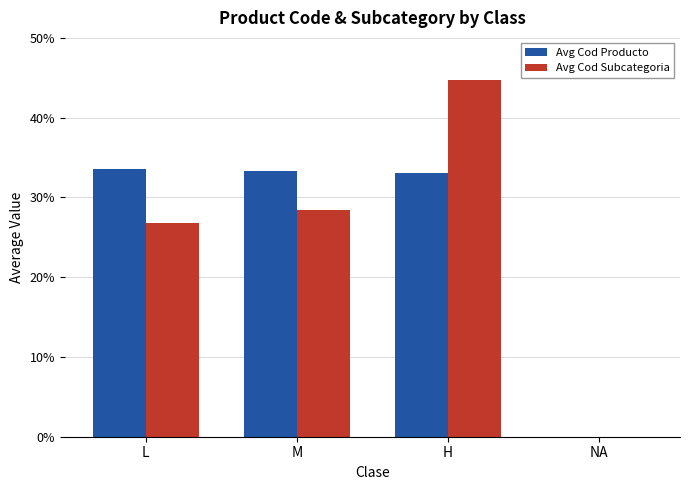

The value of Avg Cod Producto at H is 33.1. True or false?

True